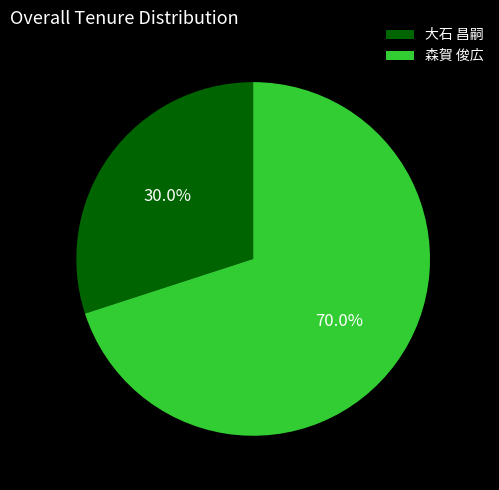

Does 大石 昌嗣 represent more than half of the total?

No